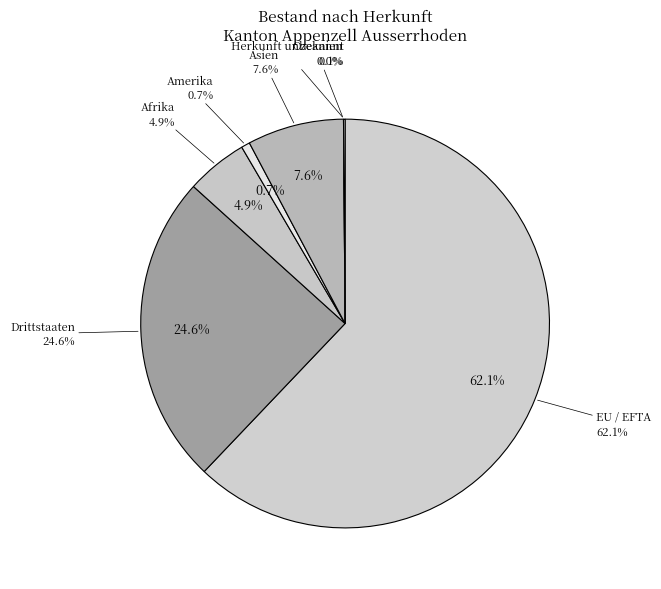

How many slices are in this pie chart?

7